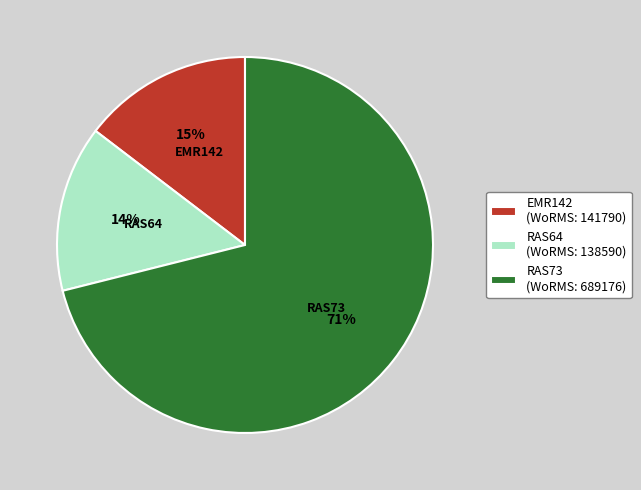

How many segments does this pie chart have?

3